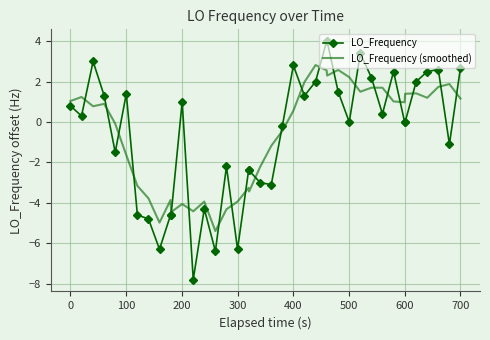

What is the highest value of the LO_Frequency (smoothed) series?

2.8